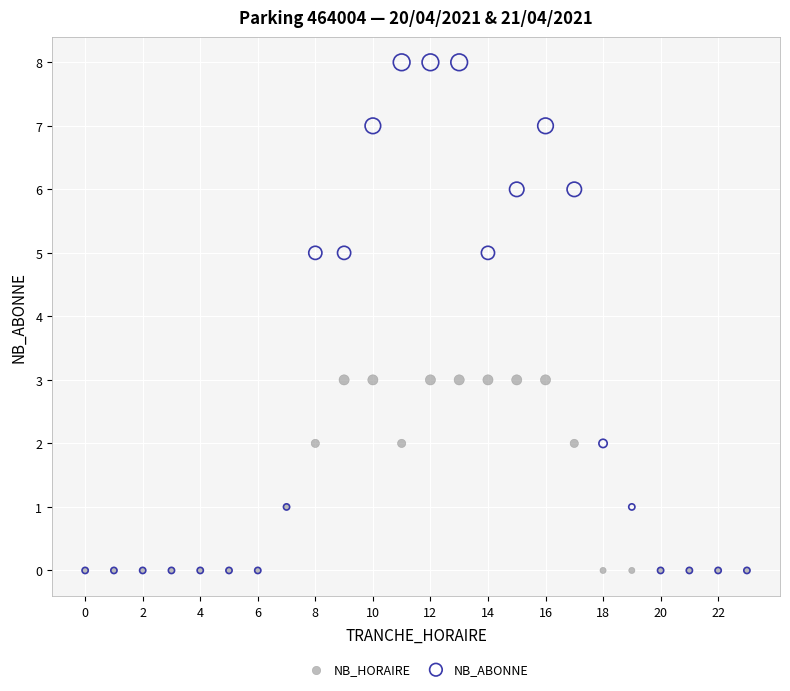

Which series has the widest spread of Y values?

NB_ABONNE